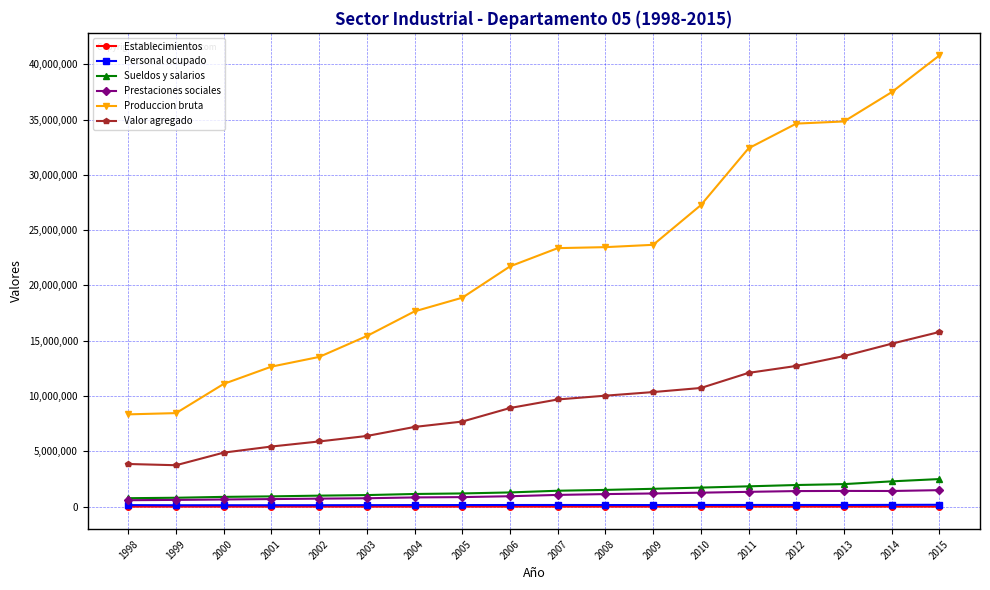

What is the value of the Sueldos y salarios point at the 10th from the left?

1437543.0